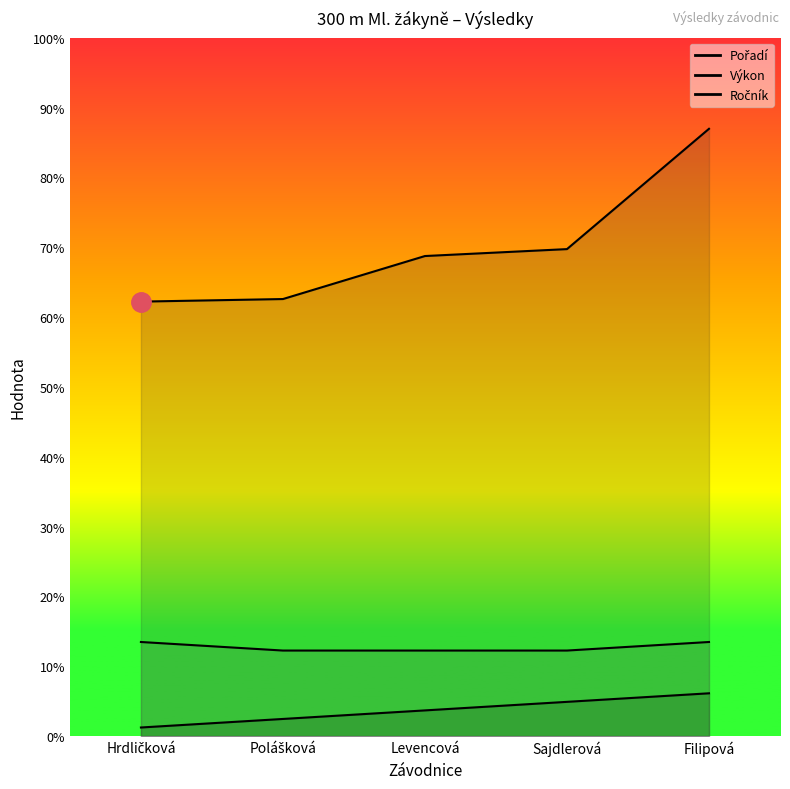

True or false: Výkon and Pořadí intersect in this chart.

False